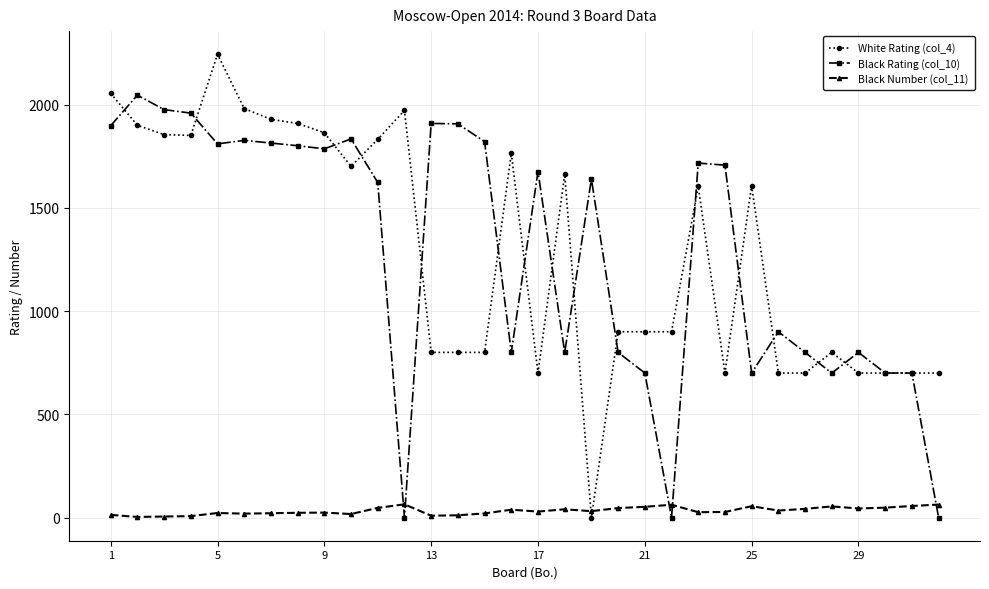

Which series ends up on top after the final intersection of White Rating (col_4) and Black Number (col_11)?

White Rating (col_4)